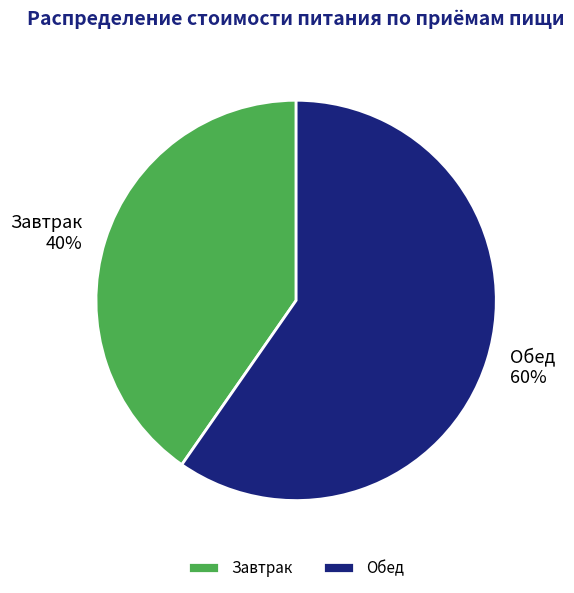

Count the number of slices in the pie.

2